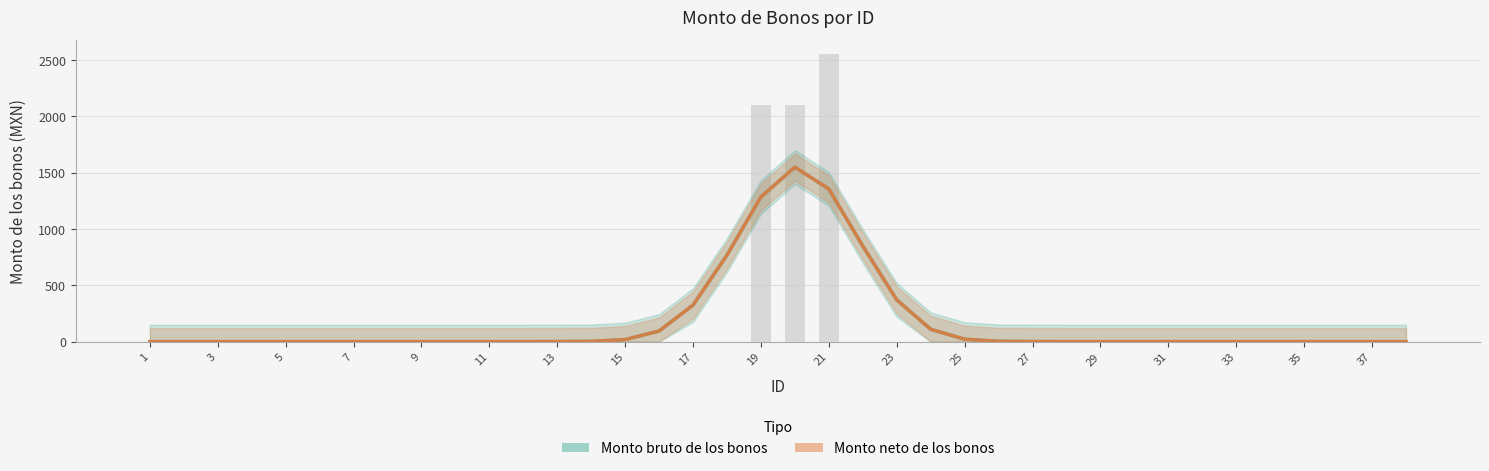

What is the label of the 18th bar from the left?

35